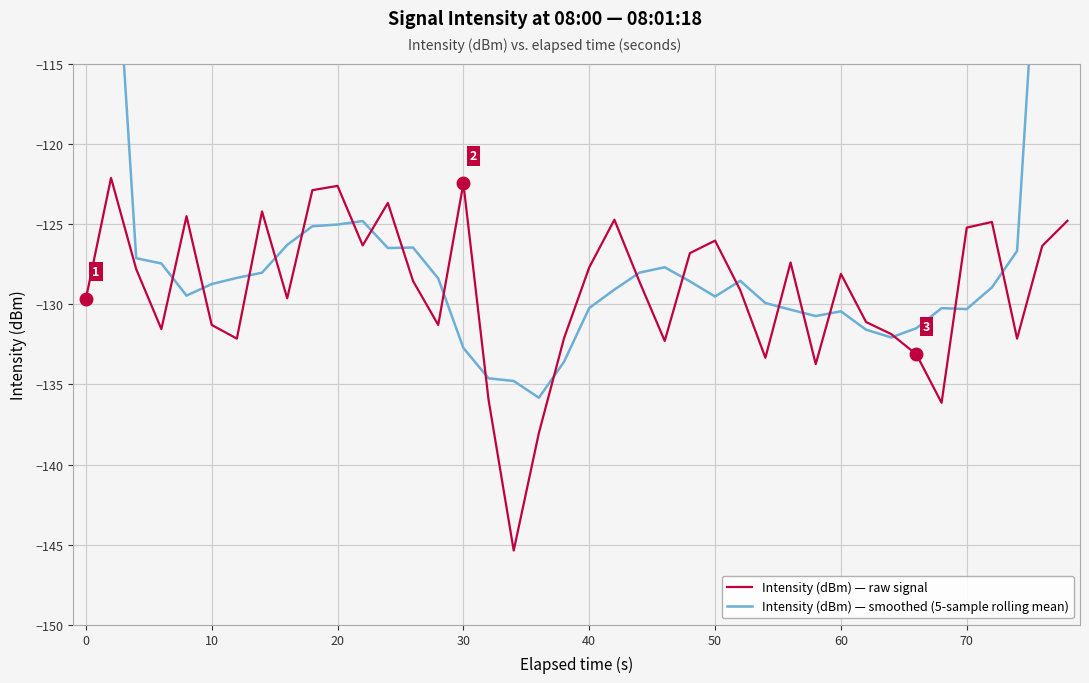

True or false: Intensity (dBm) — raw signal and Intensity (dBm) — smoothed (5-sample rolling mean) intersect in this chart.

True